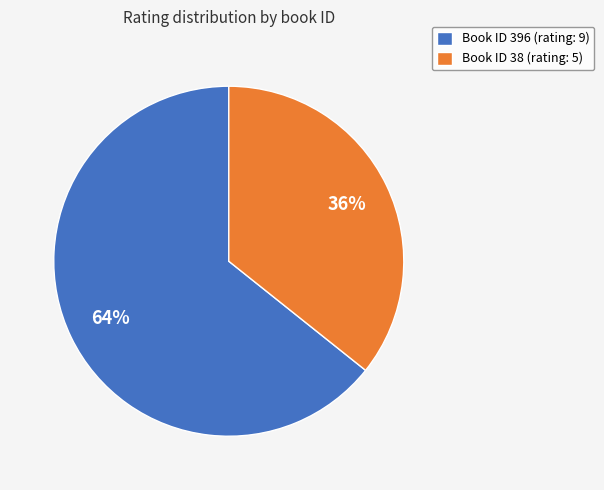

To the nearest percent, what percentage of the pie is Book ID 396 (rating: 9)?

64%